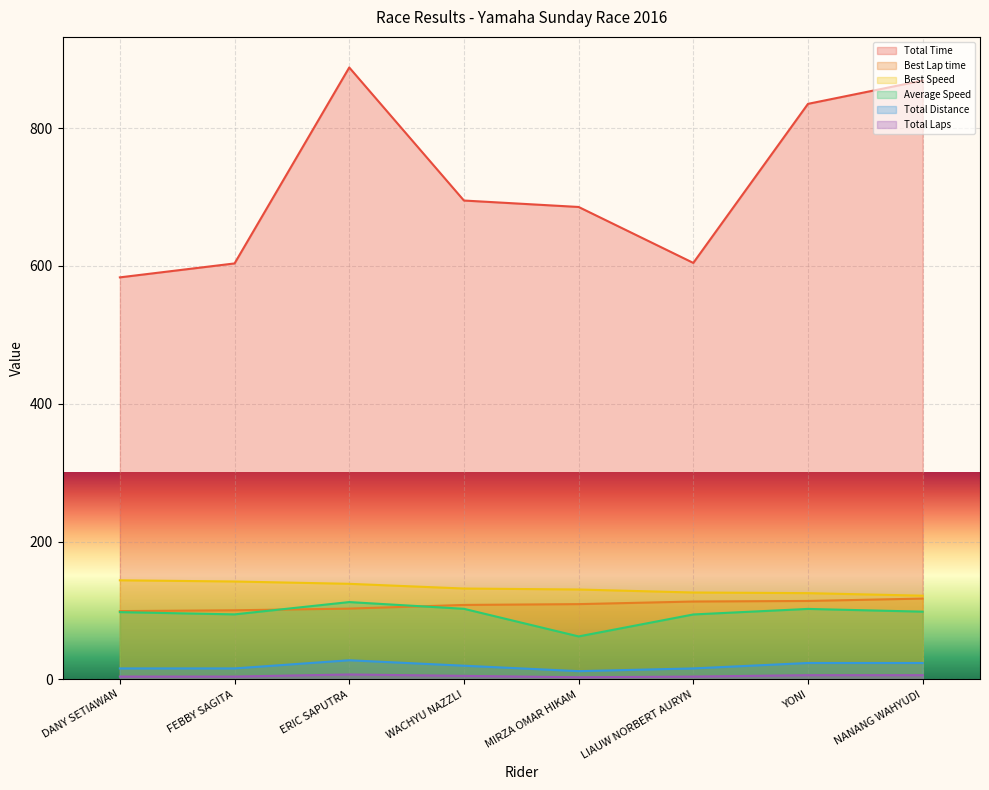

Reading left to right, list all the values displayed in this chart.

Total Time: 583.3	603.6	887.9	694.8	685.5	604.3	835.1	869.0
Best Lap time: 99.0	100.2	102.6	107.9	109.1	112.9	113.7	117.2
Best Speed: 143.7	141.9	138.6	131.8	130.3	126.0	125.1	121.4
Average Speed: 97.5	94.2	112.1	102.3	62.2	94.1	102.2	98.2
Total Distance: 15.8	15.8	27.6	19.8	11.8	15.8	23.7	23.7
Total Laps: 4.0	4.0	7.0	5.0	3.0	4.0	6.0	6.0